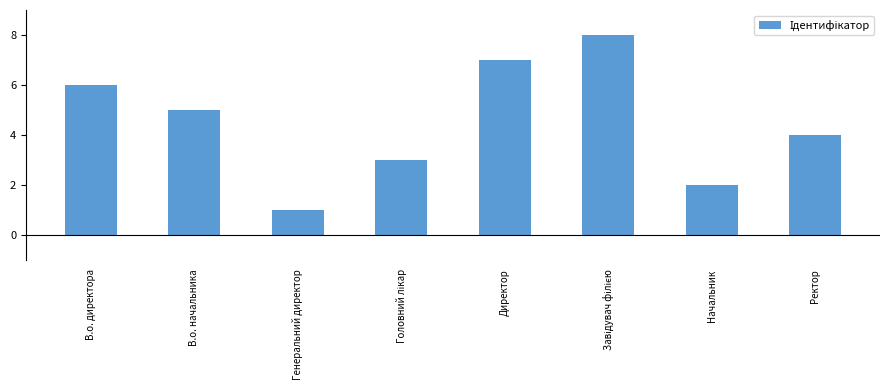

Which label corresponds to the smallest value in the chart?

Генеральний директор